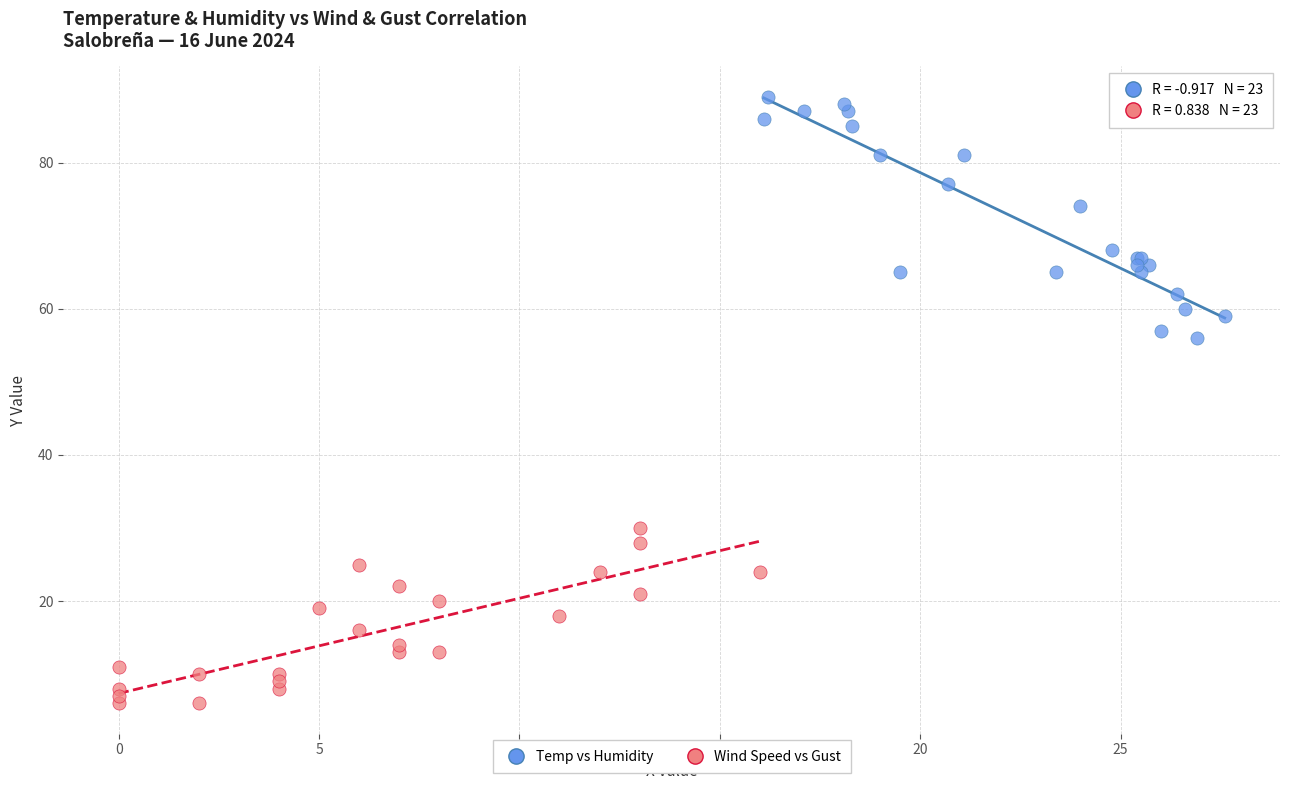

What are all the series names shown in the legend?

Temp vs Humidity, Wind Speed vs Gust